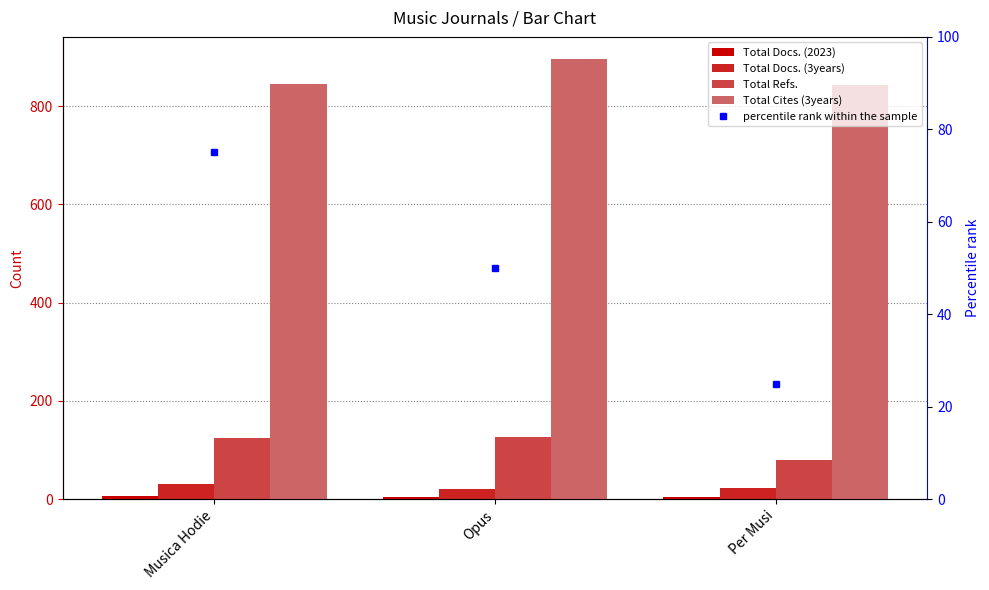

Does the chart contain any negative values?

No